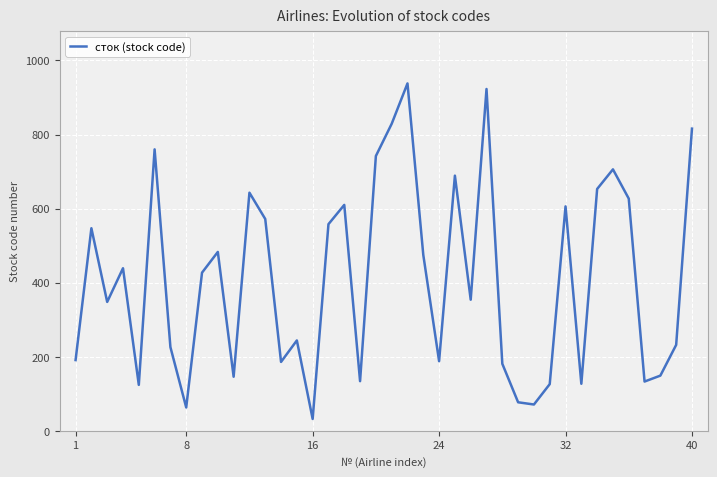

What is the maximum value shown in the chart?

938